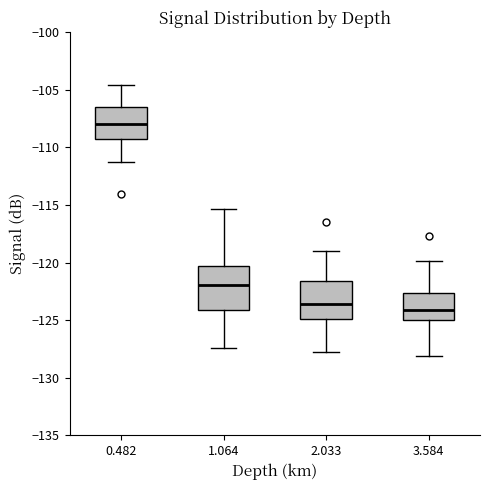

Which box has the highest median line?

0.482